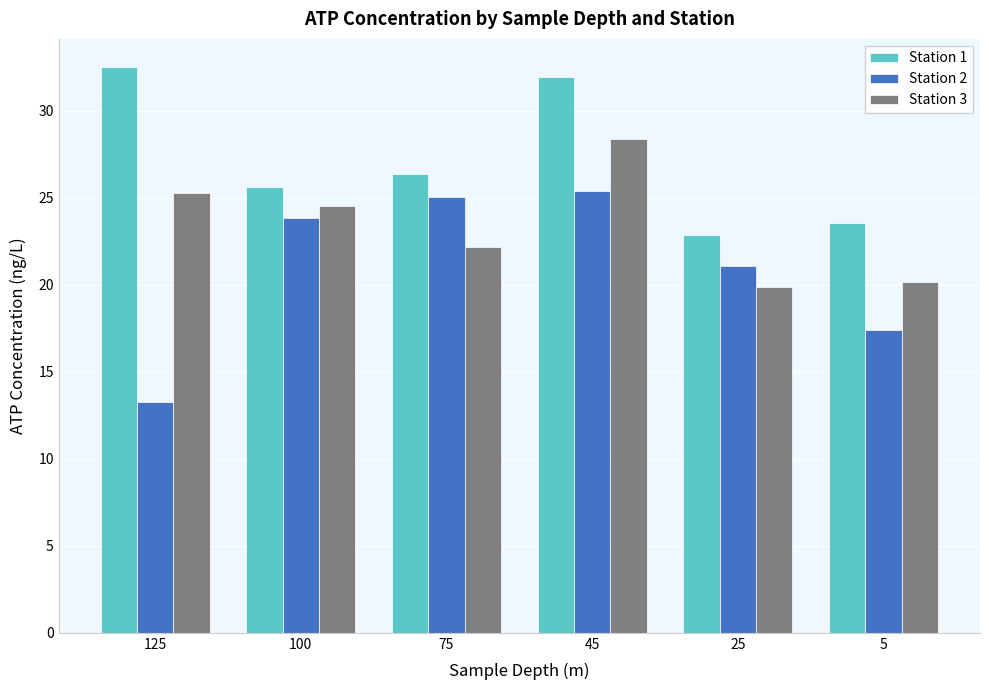

What is the total value across all series at 25?

63.9